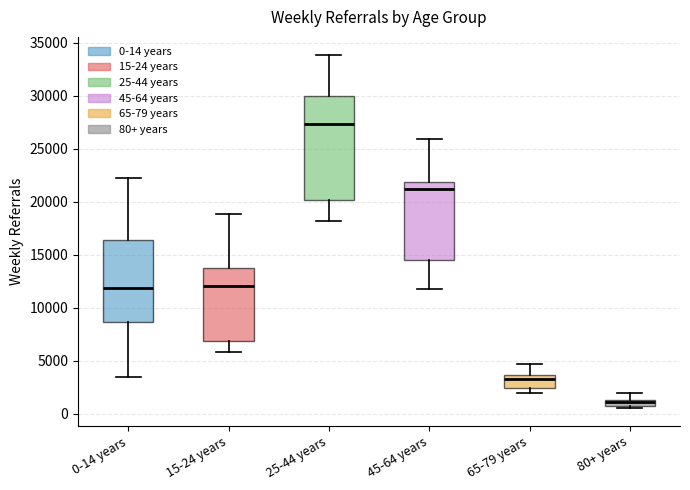

Which box's median line is the highest?

25-44 years